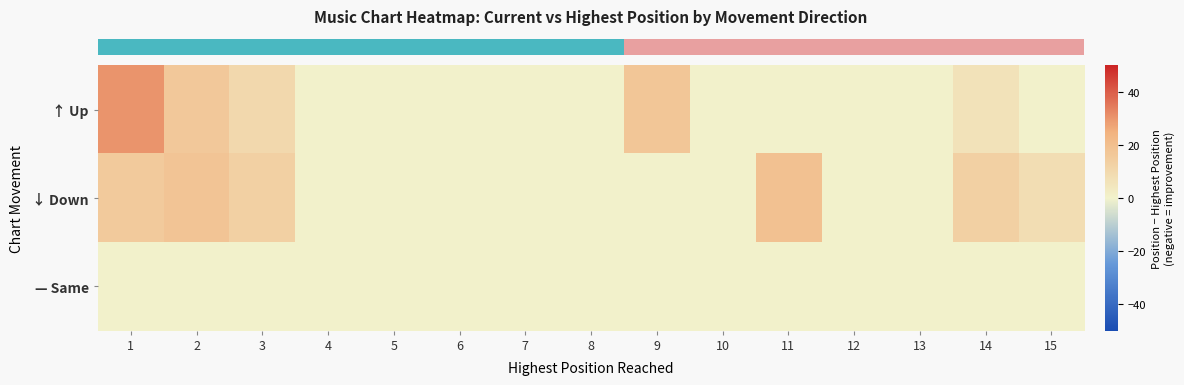

Which series has the largest total across all categories?

row_1